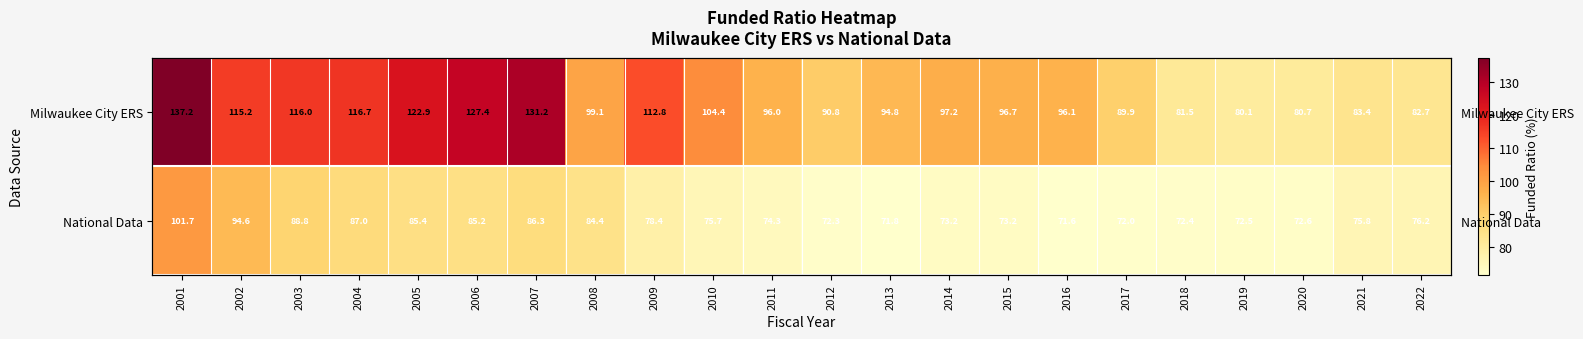

Rank the series by their average value, from highest to lowest.

Milwaukee City ERS, National Data